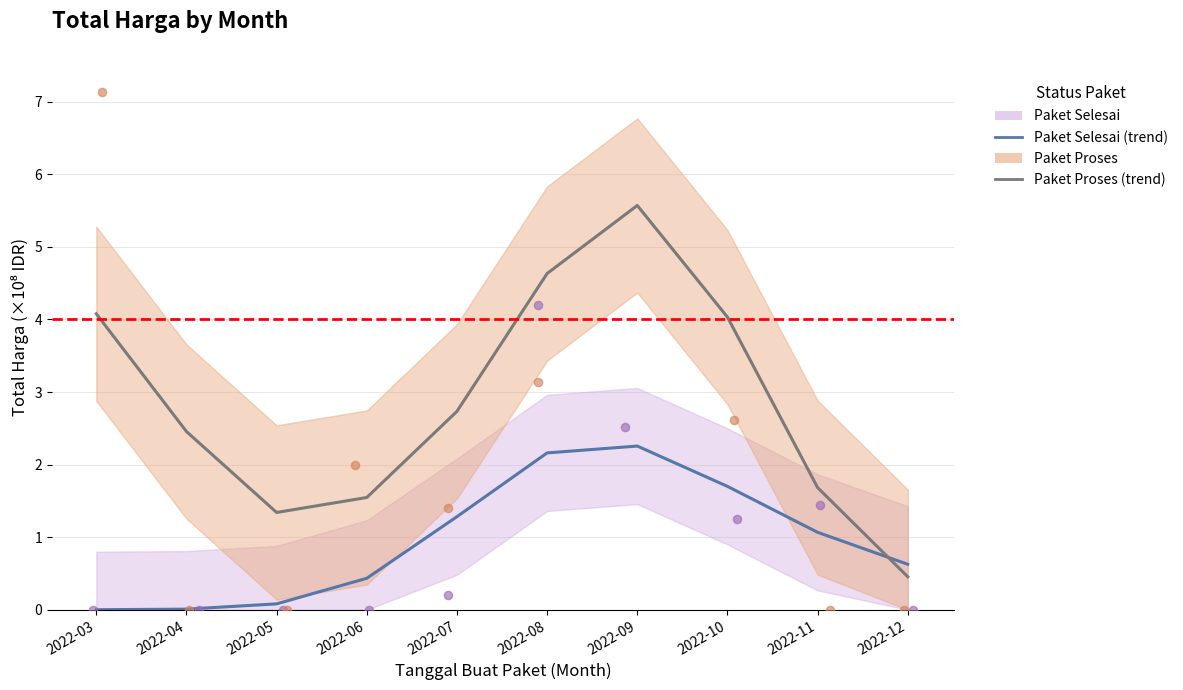

At which category is the sum across all series the highest?

2022-09